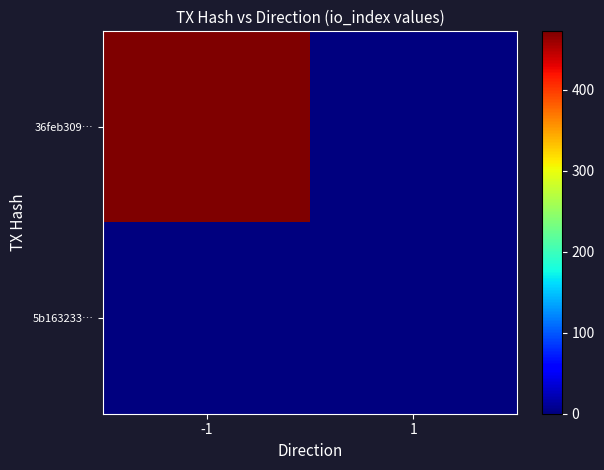

Between -1 and 1, which is larger?

-1